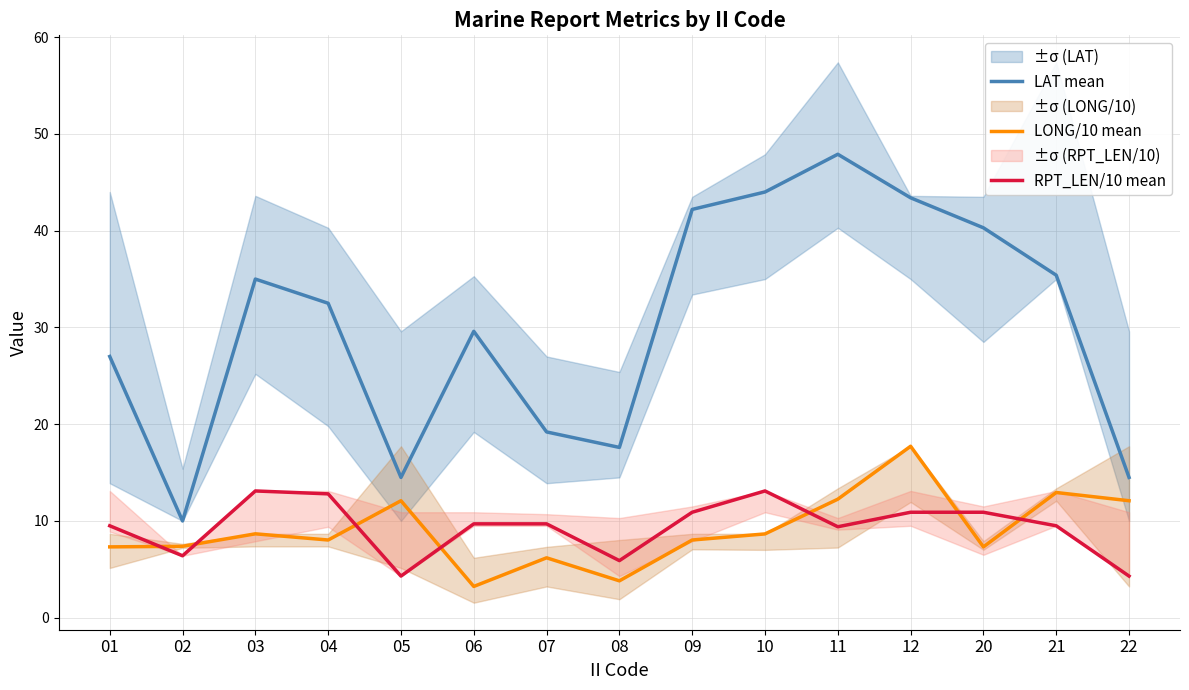

What is the smallest value displayed?

3.2